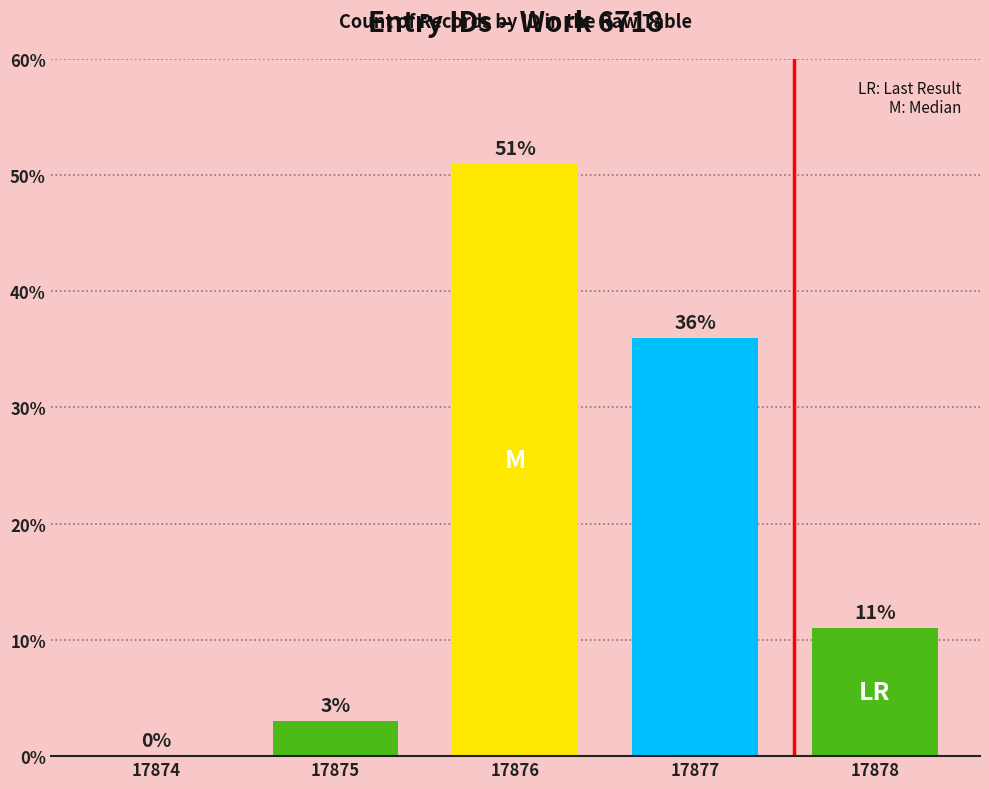

Reading left to right, transcribe all the data shown in this chart.

17874=0	17875=3	17876=51	17877=36	17878=11